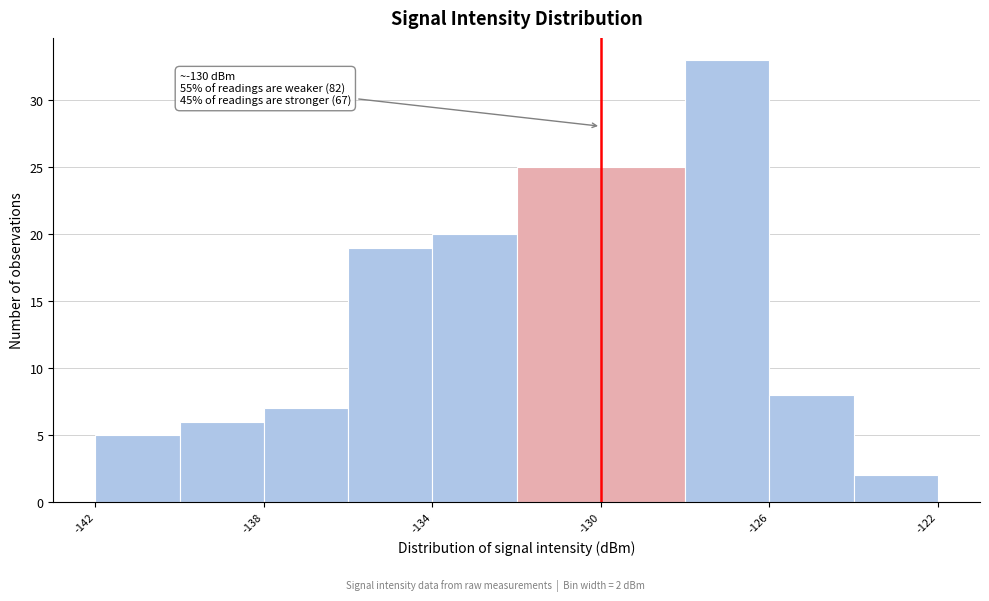

Which range on the x-axis has the tallest bar?

-128 to -126